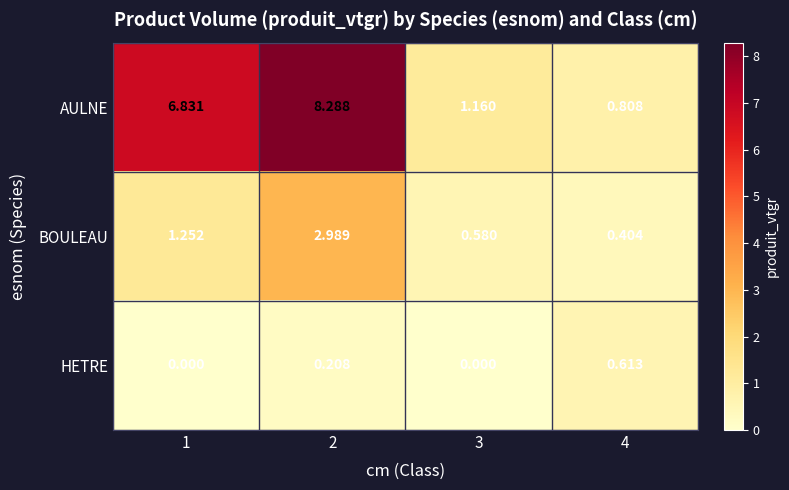

At 4, list the series in order from smallest to largest.

BOULEAU, HETRE, AULNE